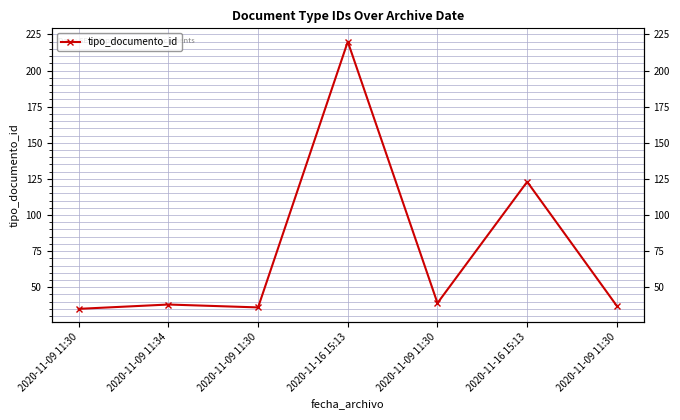

What is the change in value from 2020-11-09 11:30 to 2020-11-16 15:13?

+184